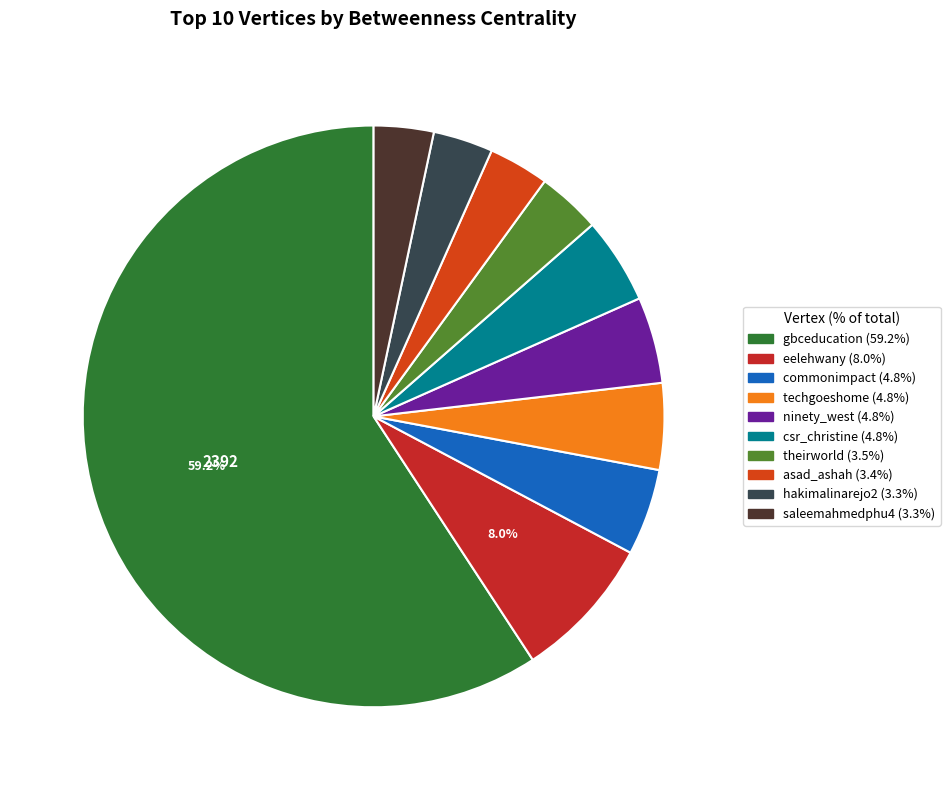

Which category has the biggest portion of the pie?

gbceducation